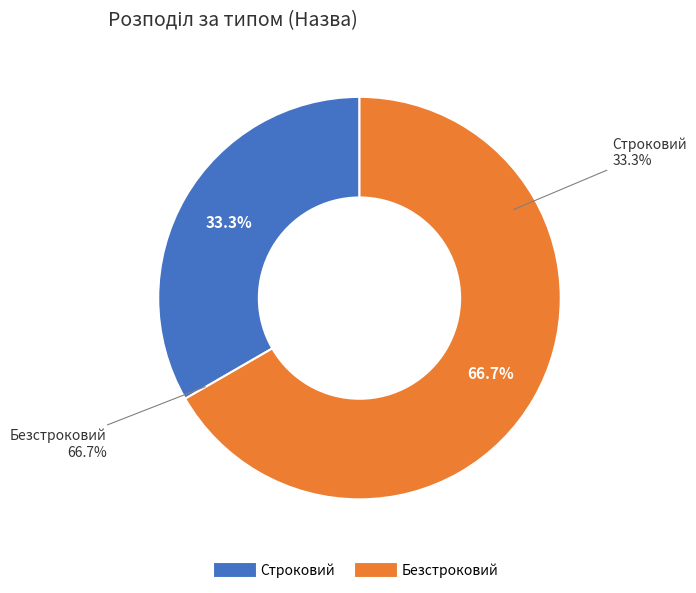

What percentage do Безстроковий and Строковий together represent?

100.0%